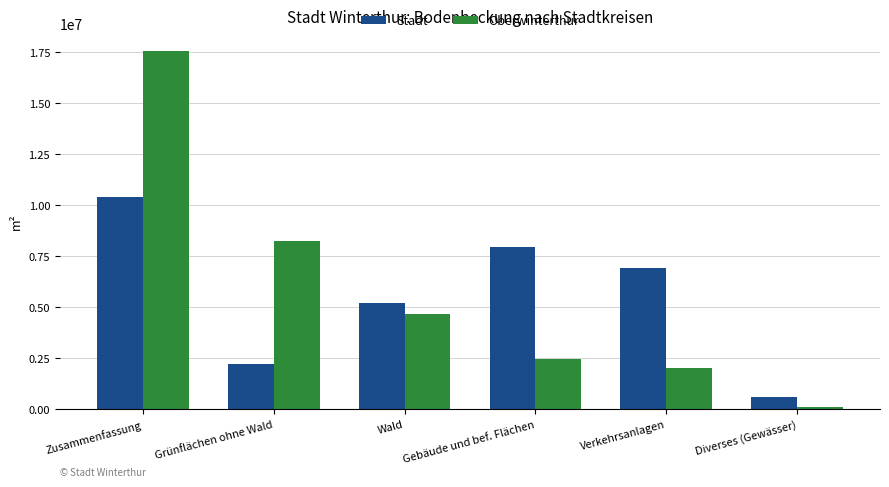

Does the chart contain any negative values?

No